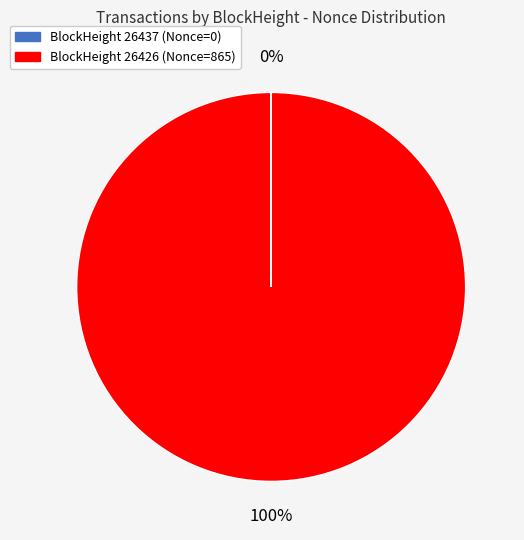

To the nearest percent, what is the difference between the largest and smallest slice percentages?

100%